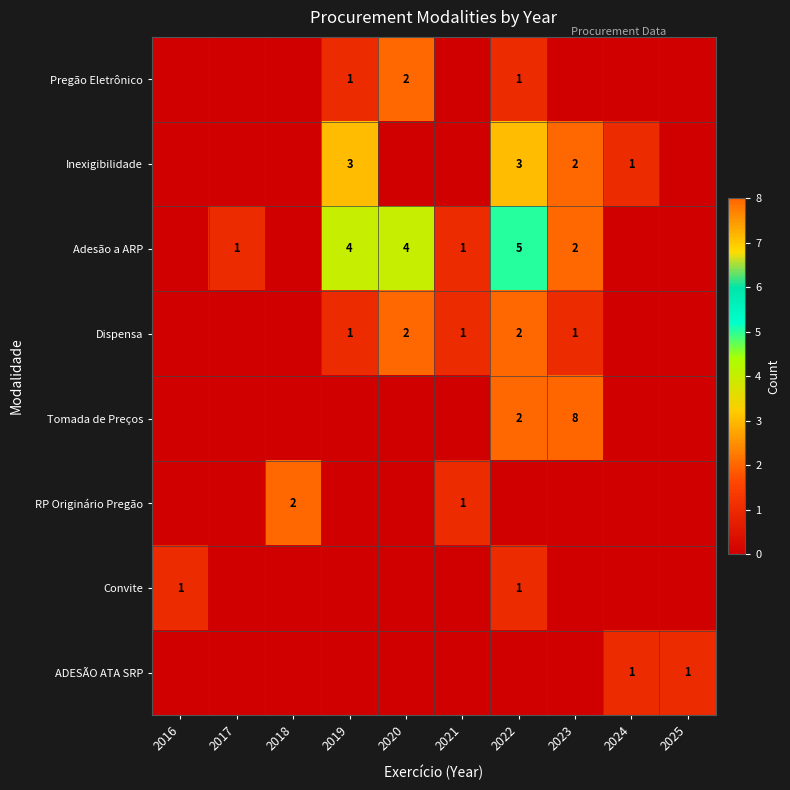

At which category does the chart reach its minimum across all series?

2016